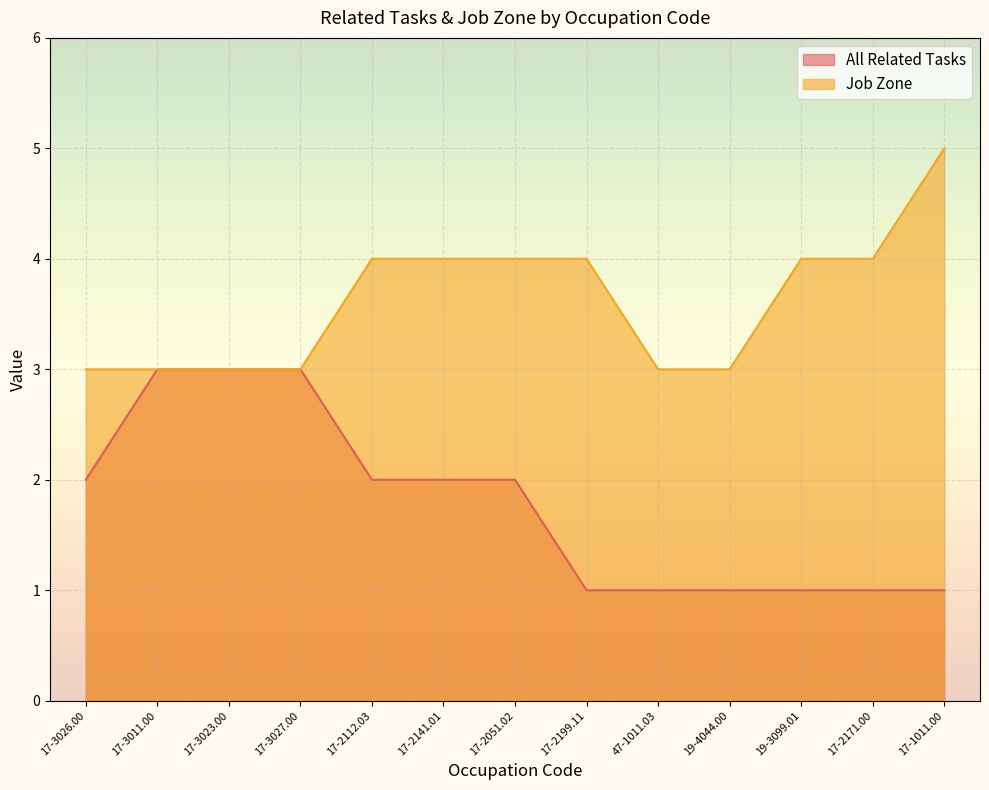

The Job Zone series shows 1 at 17-2199.11. True or false?

False